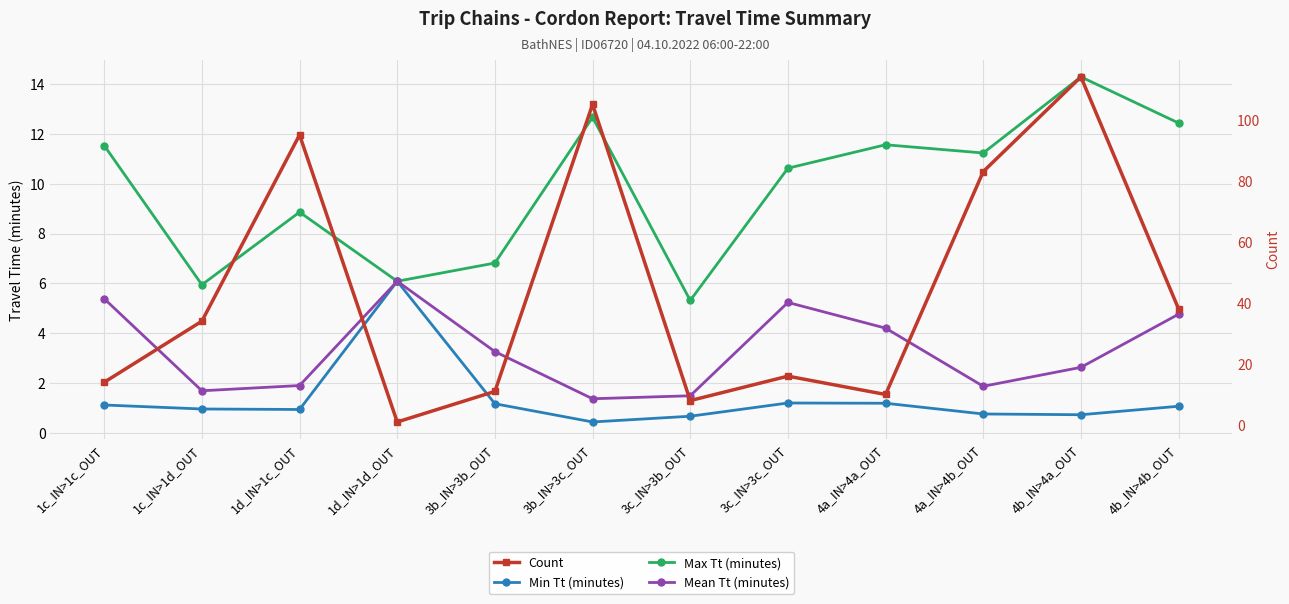

What is the label of the 1st point from the right?

4b_IN>4b_OUT